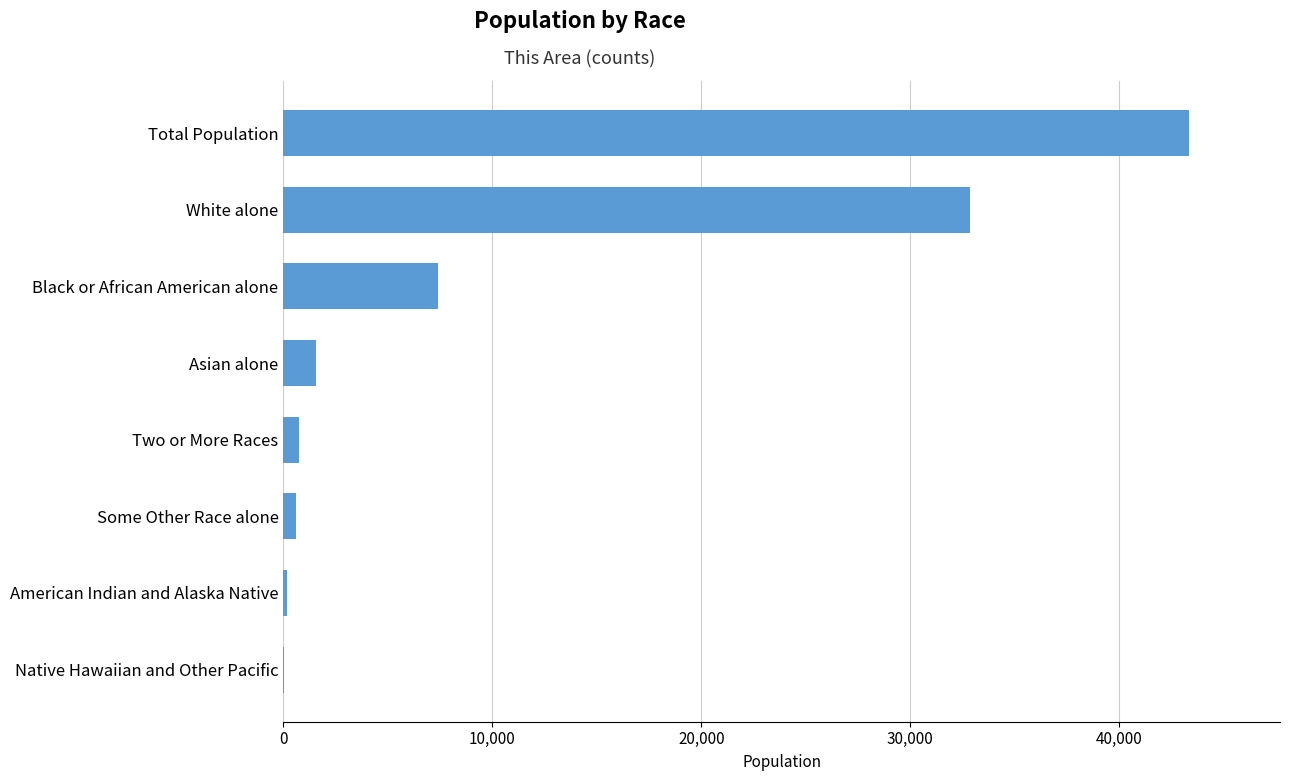

Which label corresponds to the largest value in the chart?

Total Population